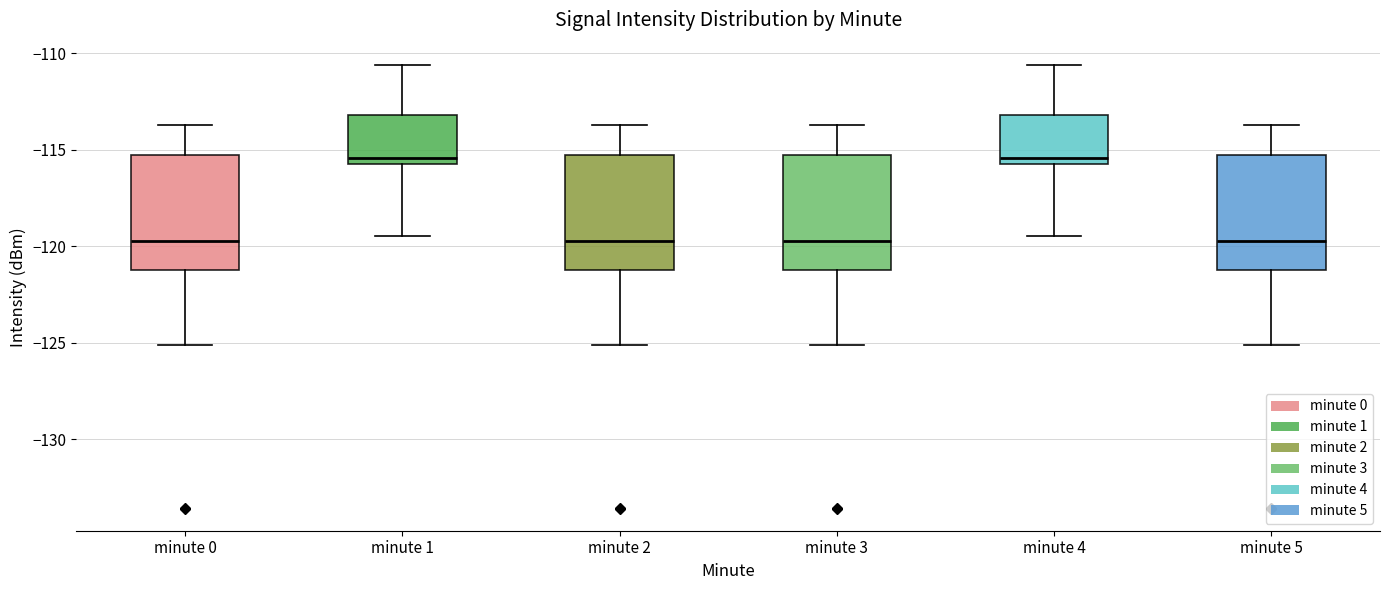

Where does the upper whisker of the box for minute 5 end on the y-axis? The values are not printed on the chart, so give them approximately, as read against the axis.

-113.5